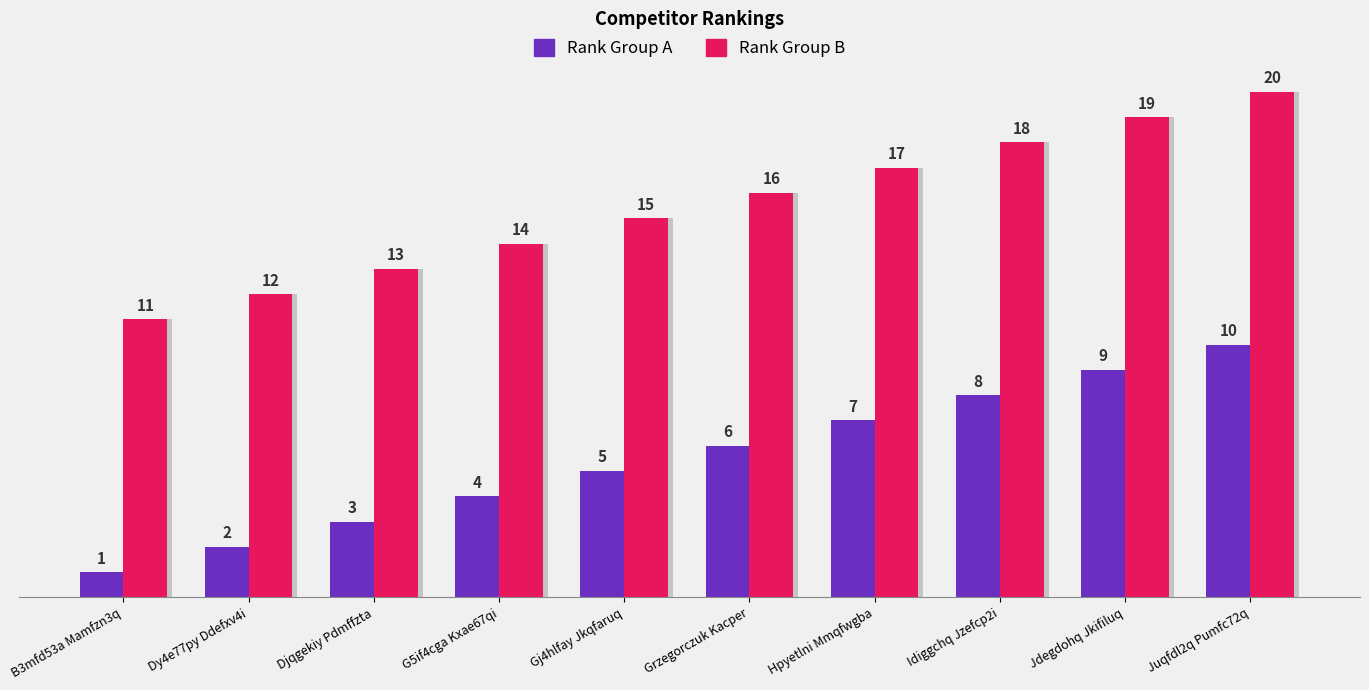

Which series has the largest total across all categories?

Rank Group B